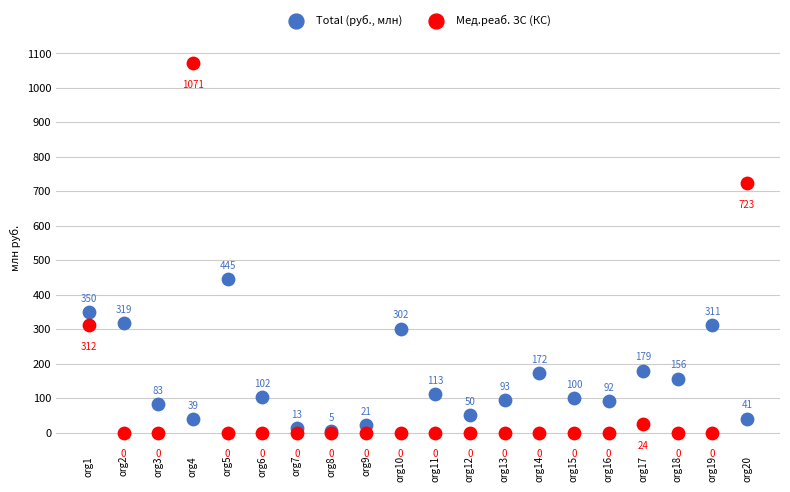

Which series contains the highest Y value?

Мед.реаб. ЗС (КС)